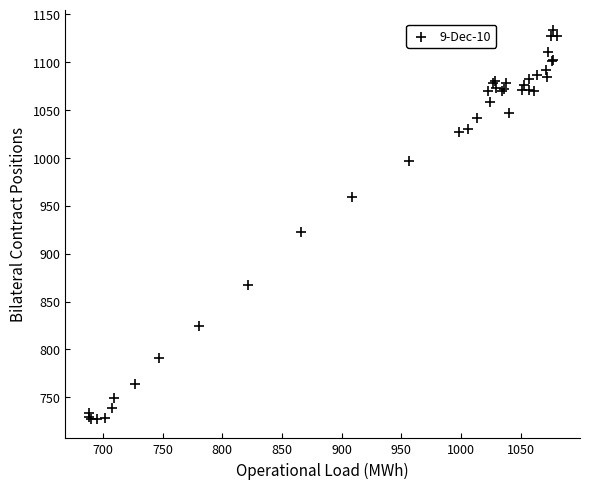

What Y value in the scatter plot is closest to 930?

922.7